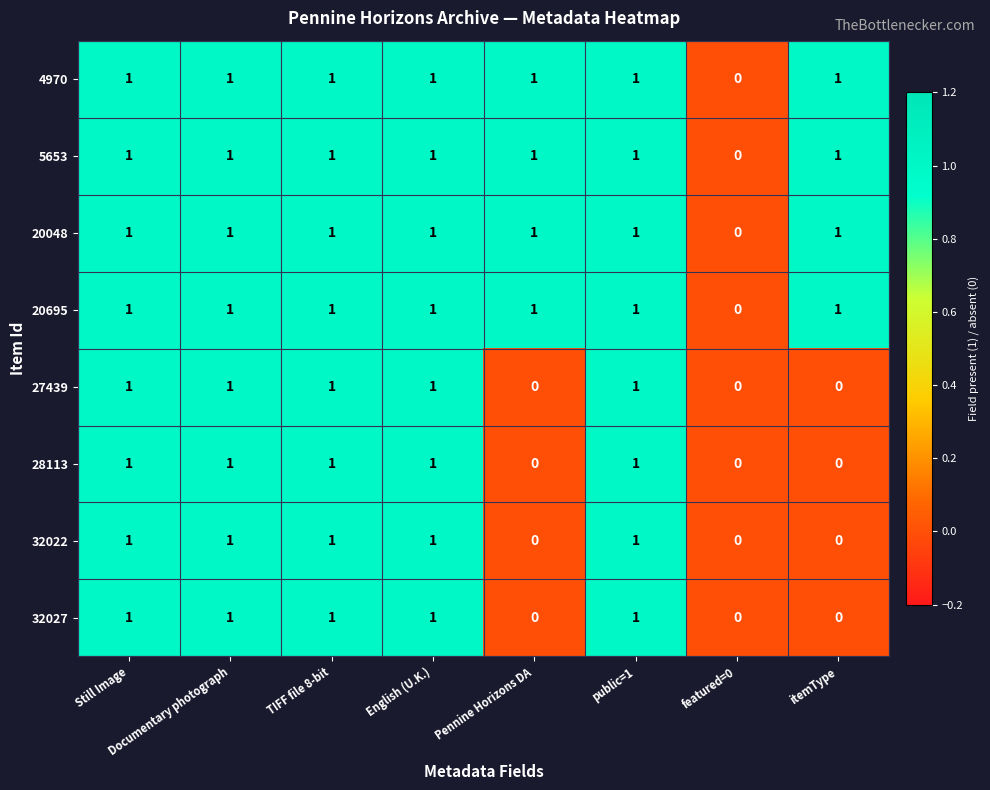

The value of 27439 at Documentary photograph is 1. True or false?

True